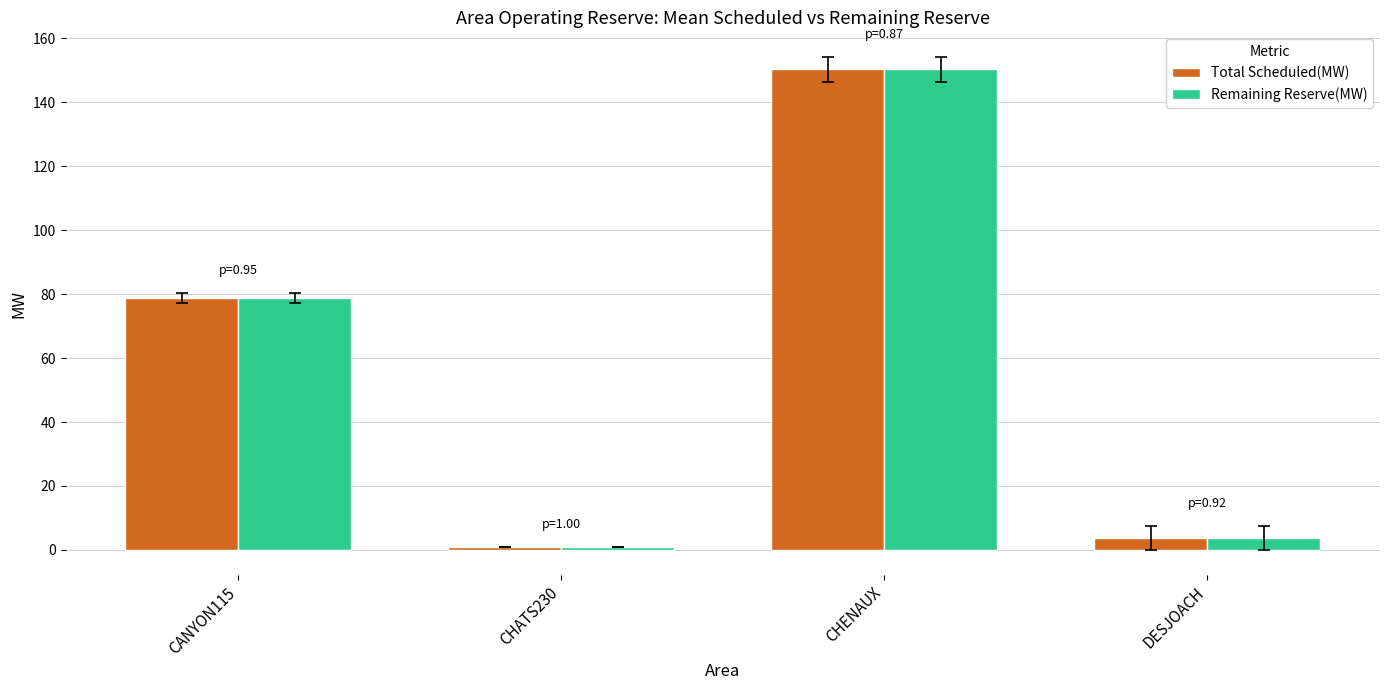

The Remaining Reserve(MW) series shows 80.1 at CHENAUX. True or false?

False